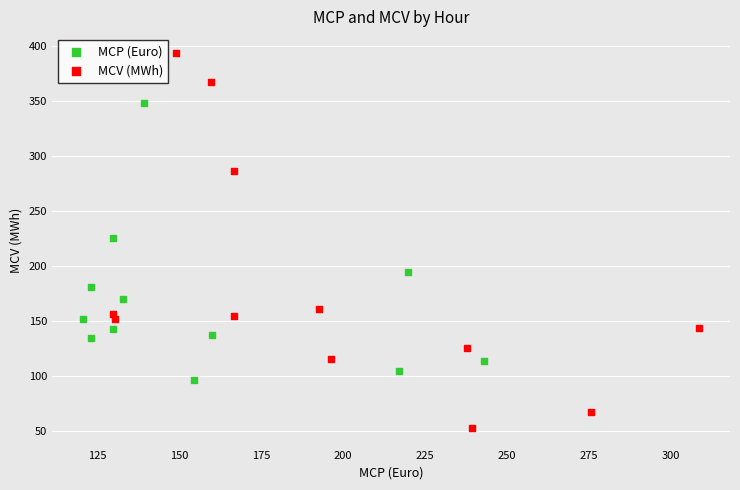

Which series reaches the minimum Y coordinate?

MCV (MWh)